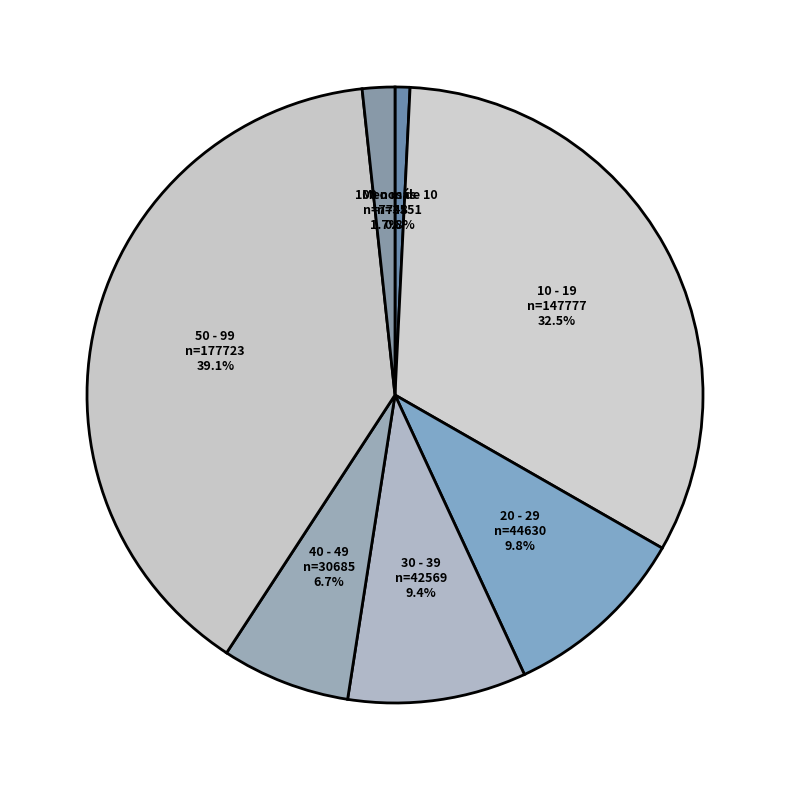

To the nearest percent, what is the difference between the largest and smallest slice percentages?

38%